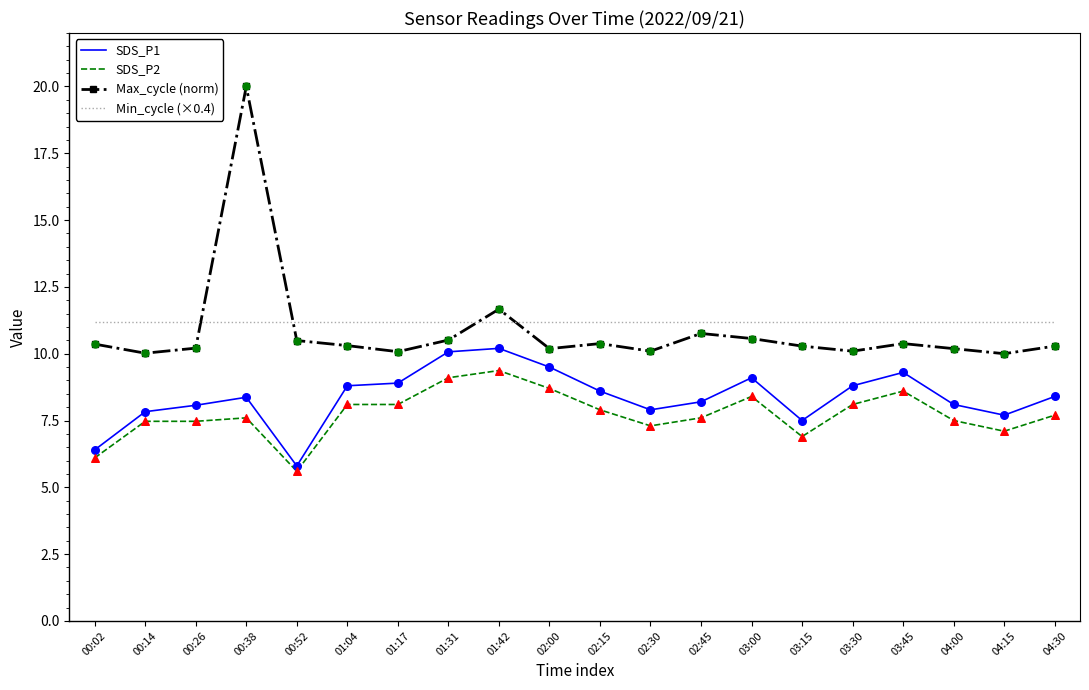

What is the difference between the highest and lowest values at 00:02?

5.1